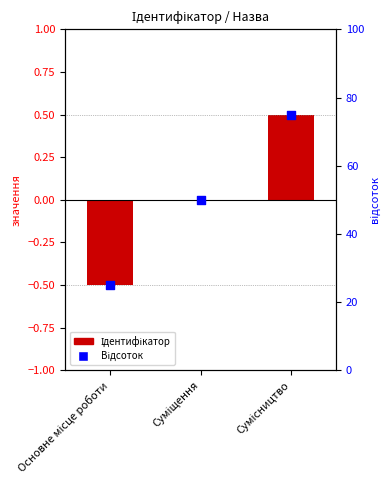

What are all the series names shown in the legend?

Ідентифікатор, Відсоток